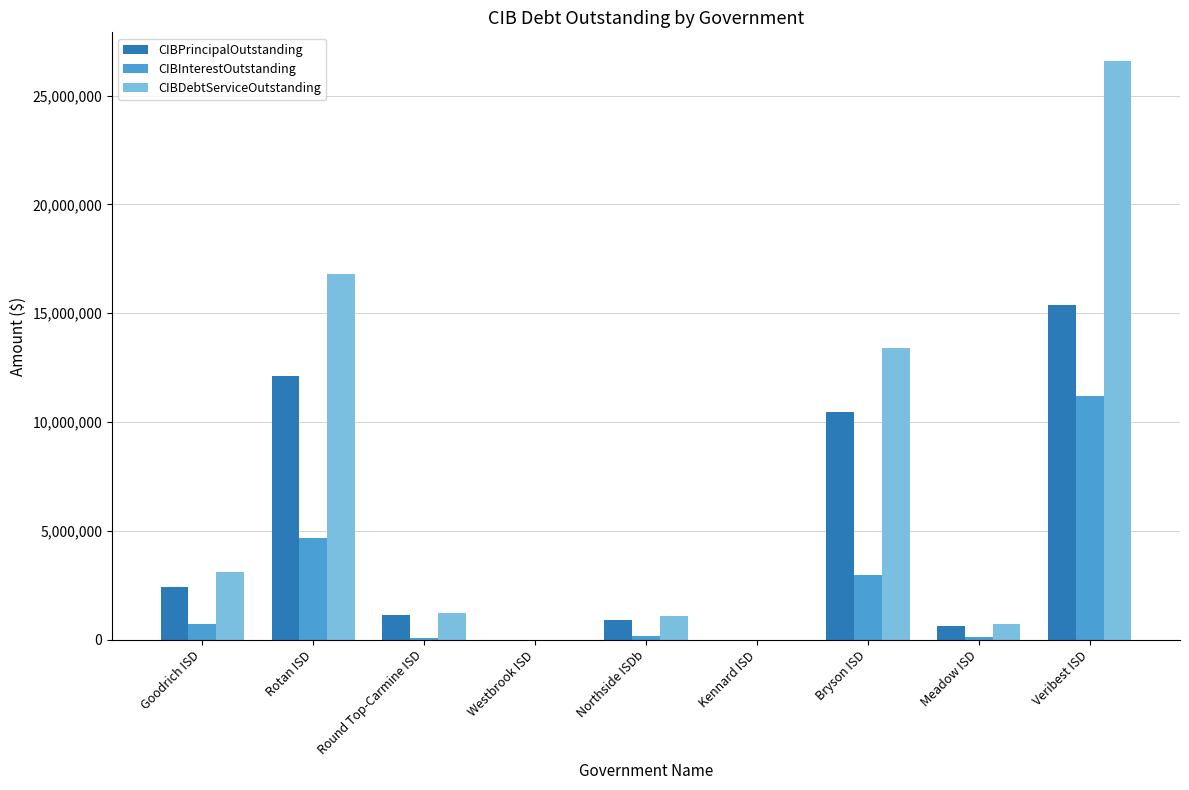

What are all the series names shown in the legend?

CIBPrincipalOutstanding, CIBInterestOutstanding, CIBDebtServiceOutstanding